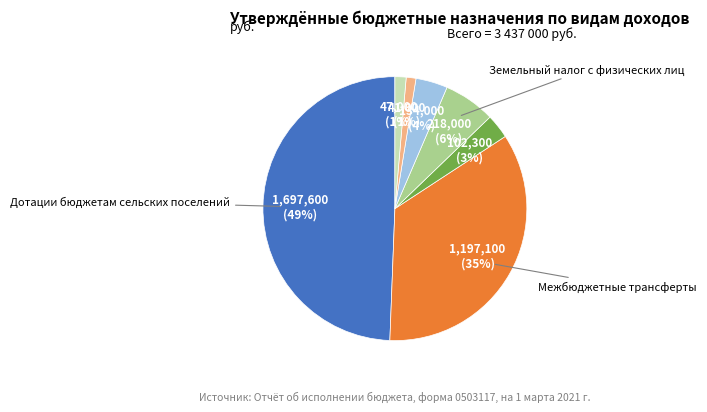

To the nearest percent, what is the average slice percentage?

14%